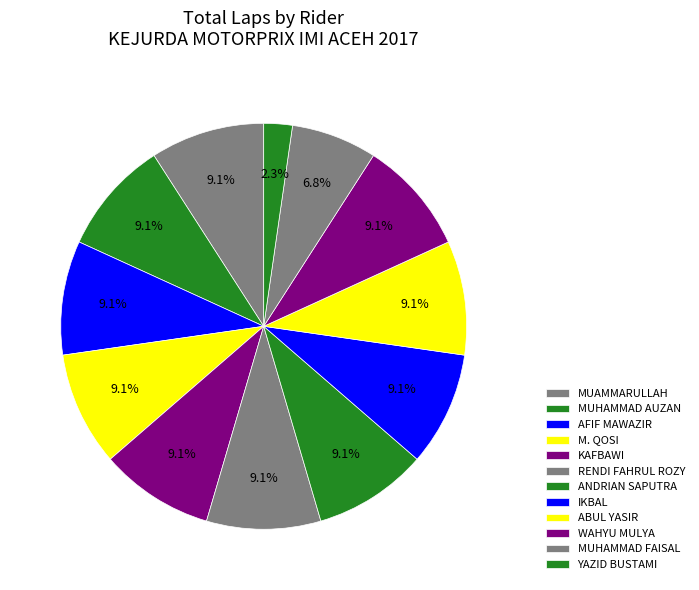

What percentage is the YAZID BUSTAMI slice, to the nearest percent?

2%